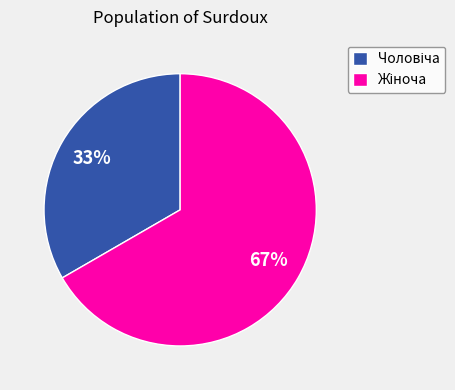

To the nearest percent, what is the average slice percentage?

50%